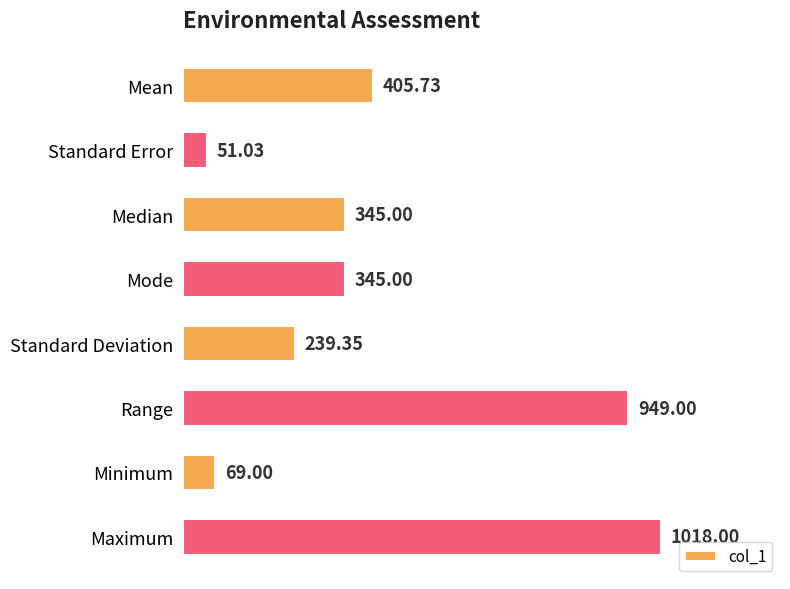

What is the sum of all values?

3422.1